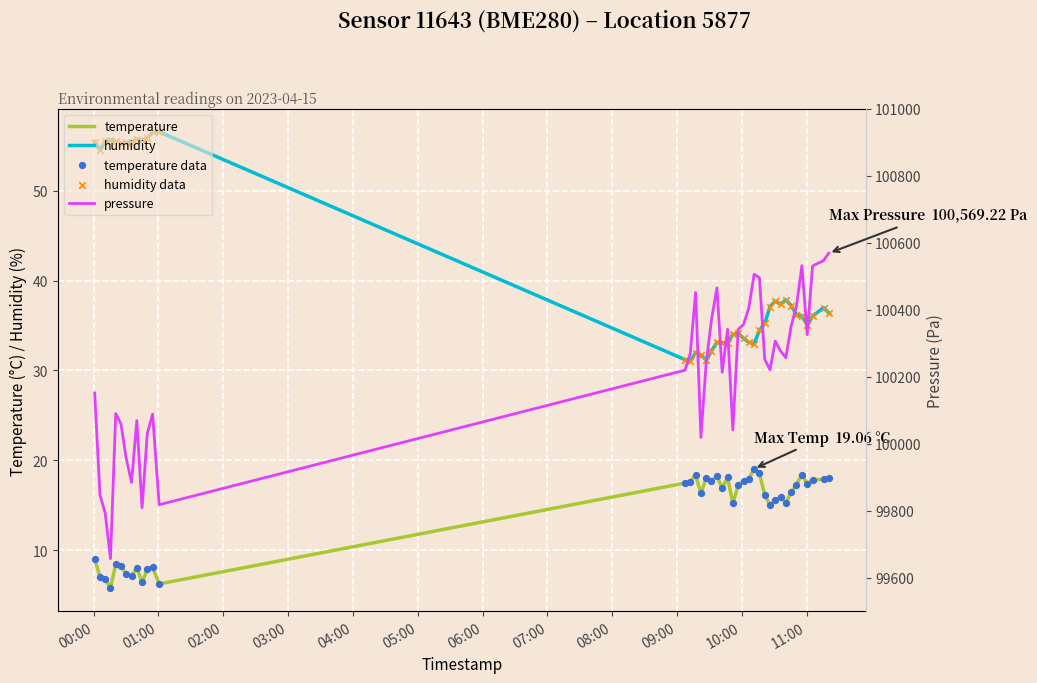

At how many categories does at least one series exceed 39938?

40